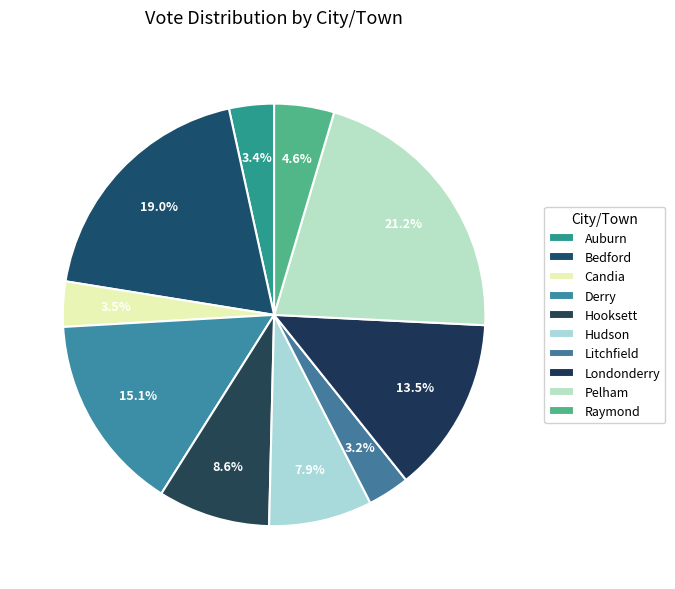

Which category has the biggest portion of the pie?

Pelham